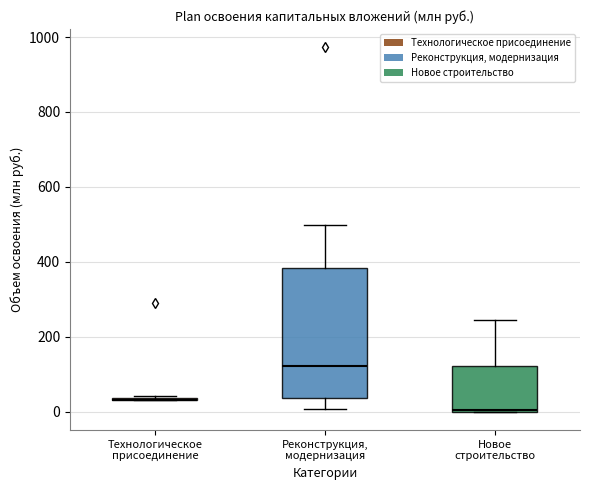

Which box is the tallest, from its lower edge to its upper edge?

Реконструкция, модернизация